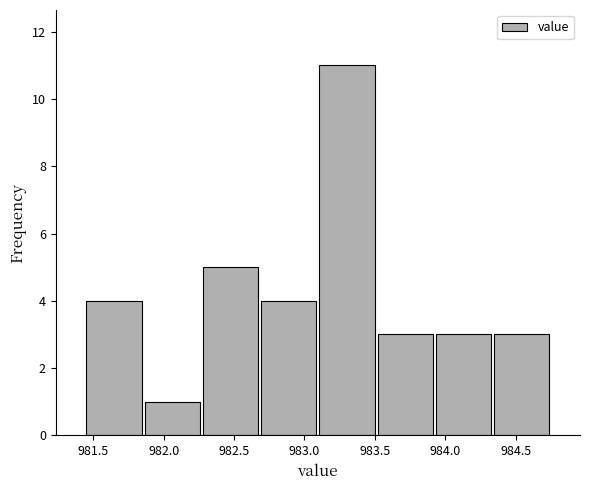

Which range on the x-axis has the tallest bar?

983.10 to 983.50